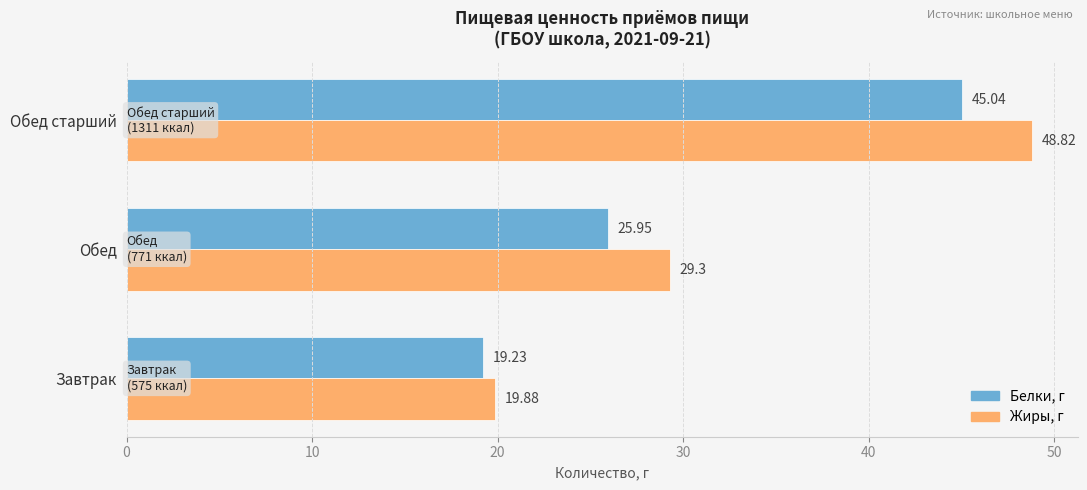

What is the total value across all series at Завтрак?

39.1